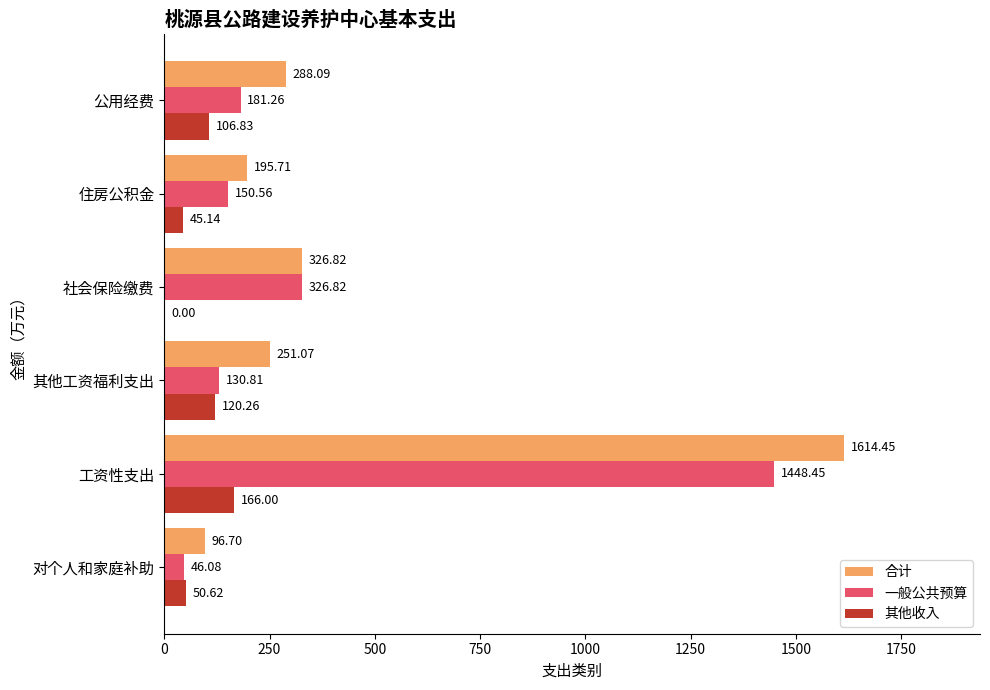

At which category is the sum across all series the highest?

工资性支出